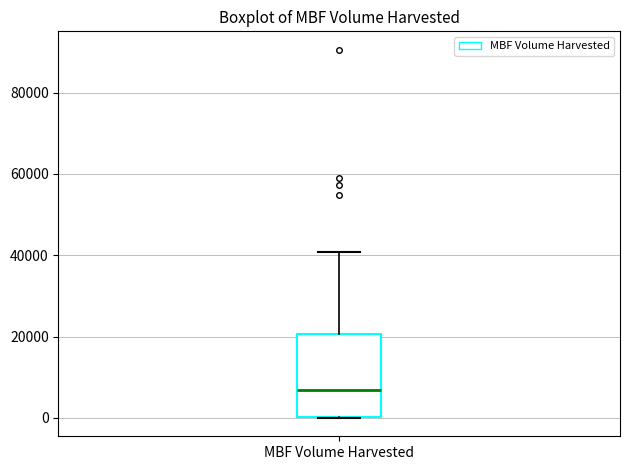

Where does the upper whisker of the box for MBF Volume Harvested end on the y-axis? The values are not printed on the chart, so give them approximately, as read against the axis.

40000